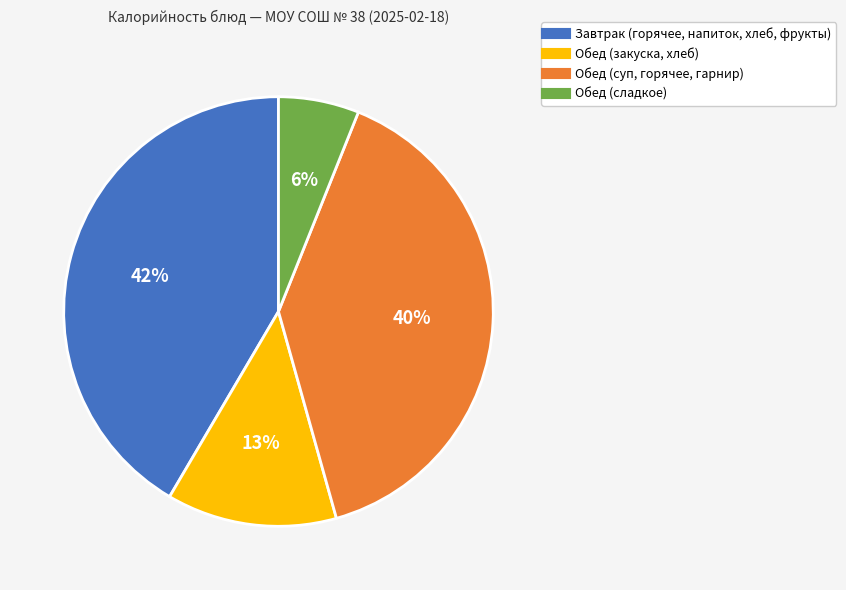

Does any single category account for the majority?

No